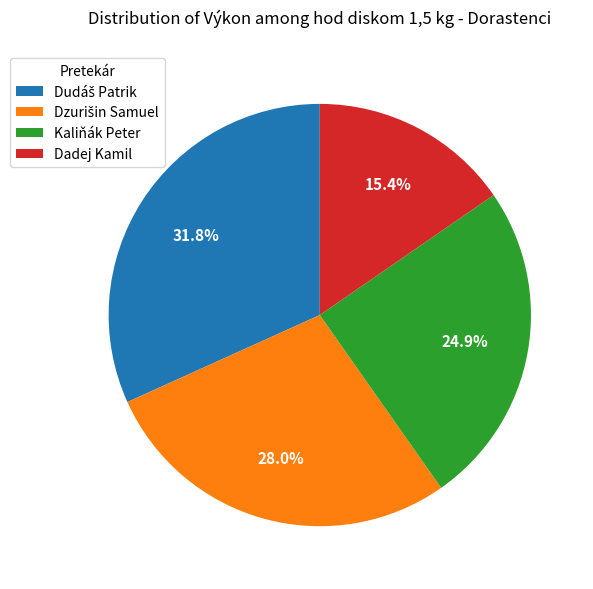

Do Dadej Kamil and Kaliňák Peter together represent more than half of the pie?

No